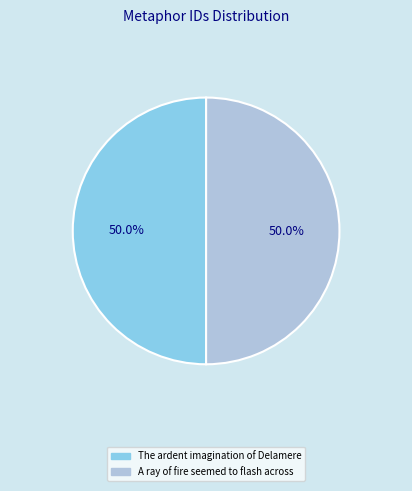

What portion of the pie excludes The ardent imagination of Delamere?

50.0%